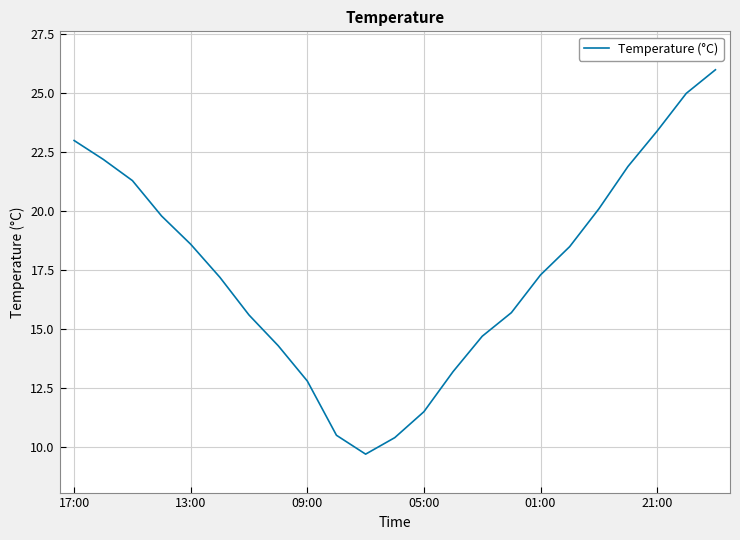

What is the difference between the maximum and minimum values?

16.3